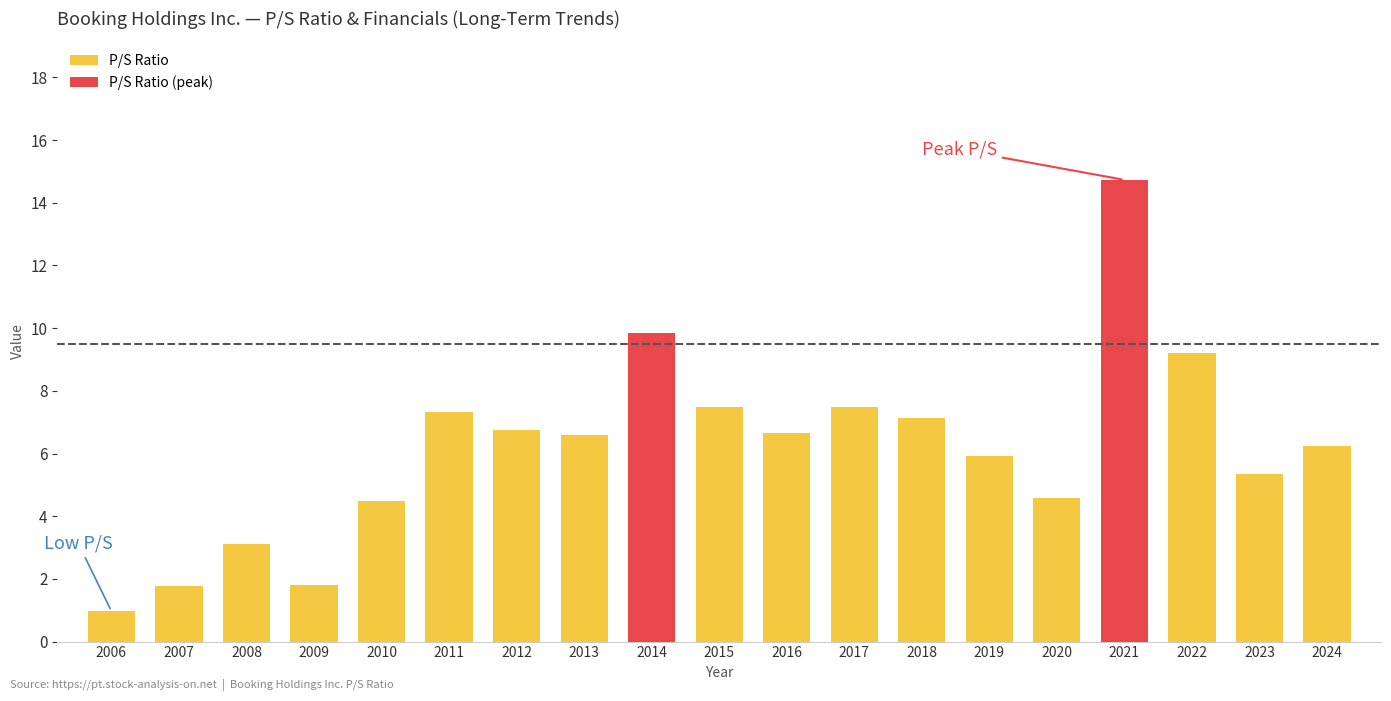

Which has a higher value, 2024 or 2014?

2014